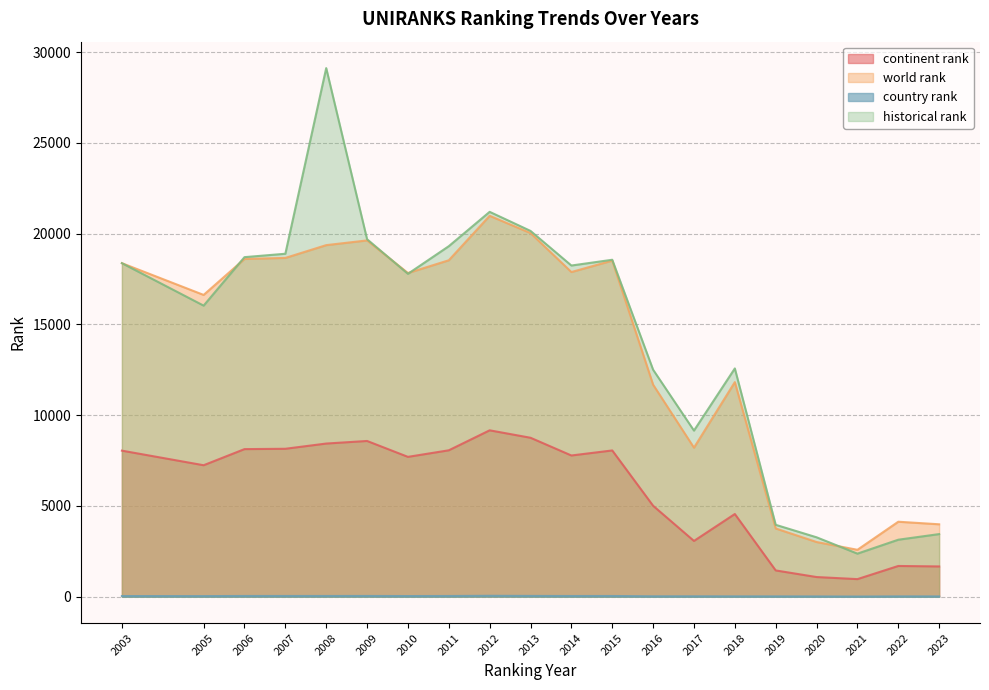

What is the total value across all series at 2023?

9111.0